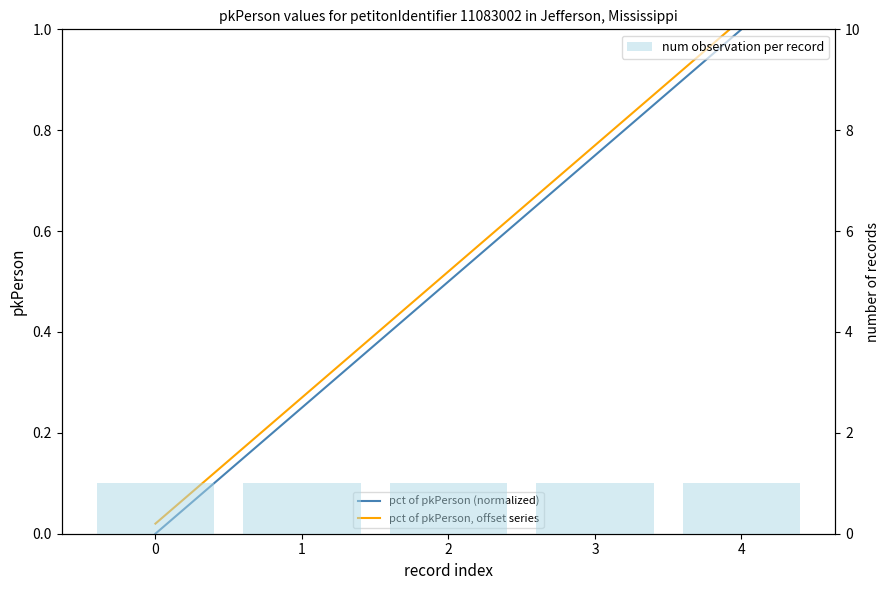

Rank the series by their maximum value, from lowest to highest.

pct of pkPerson (normalized), num observation per record, pct of pkPerson, offset series